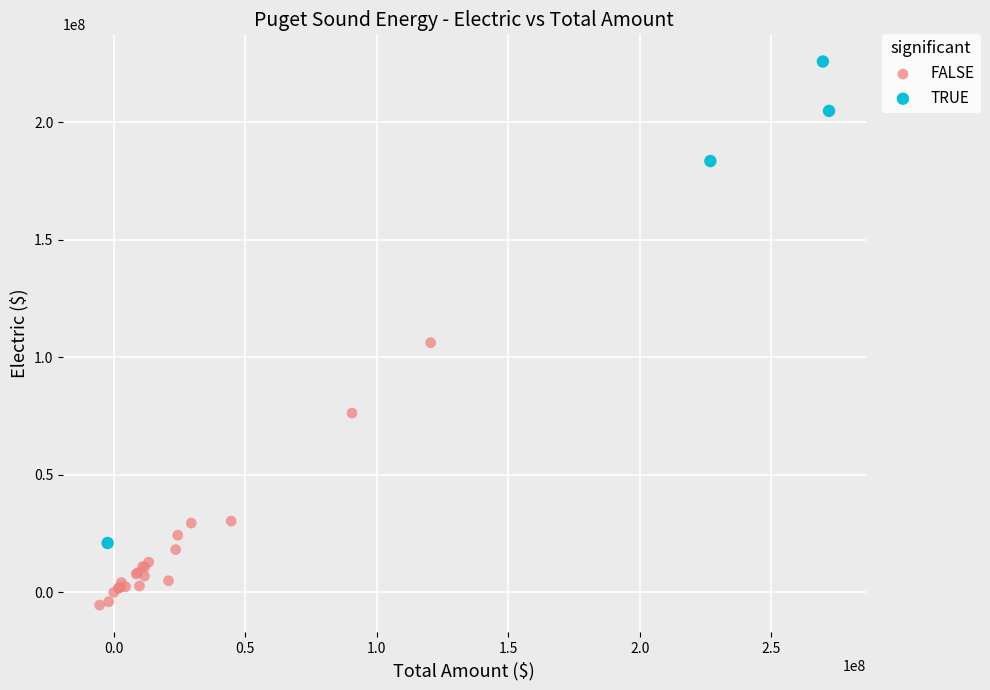

Which series reaches the minimum Y coordinate?

FALSE